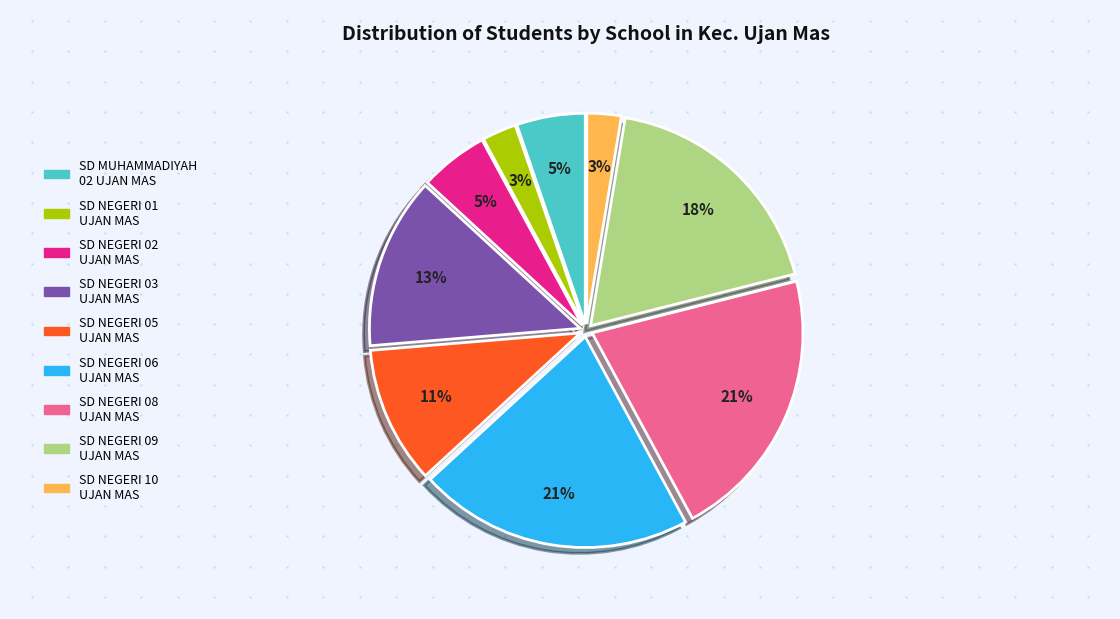

How many slices are in this pie chart?

9